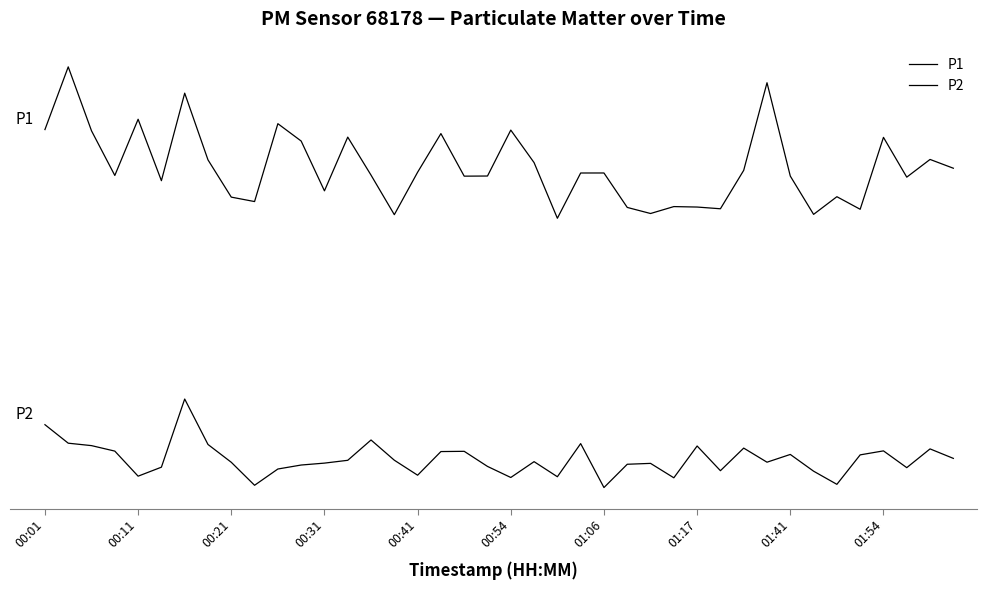

Which series has the largest total across all categories?

P1